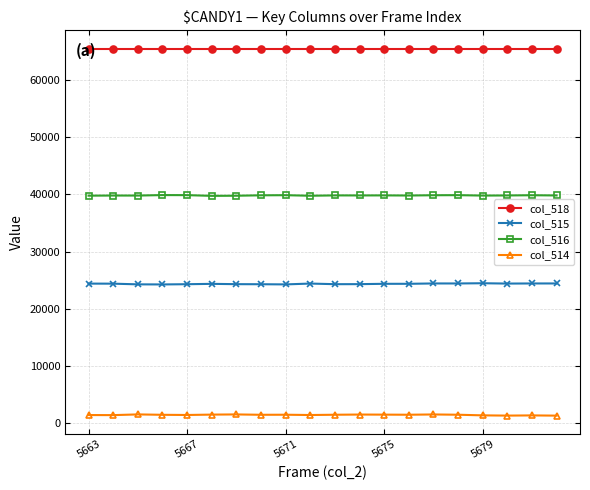

Which series has the largest total across all categories?

col_518